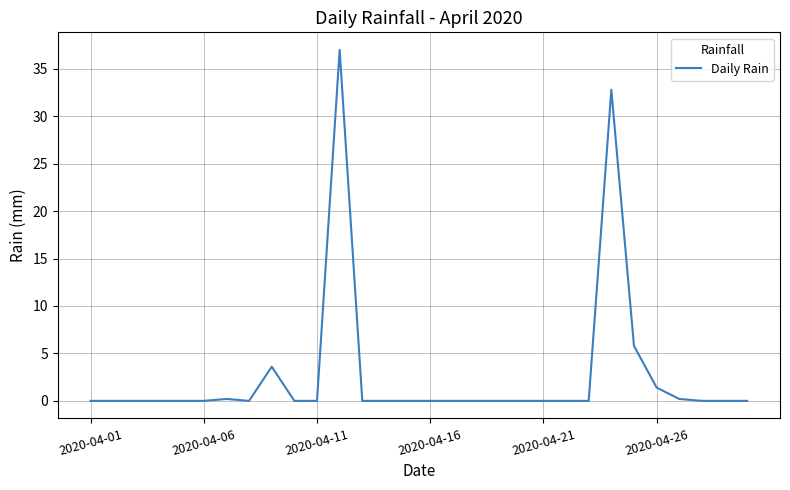

What is the greatest value displayed?

37.0